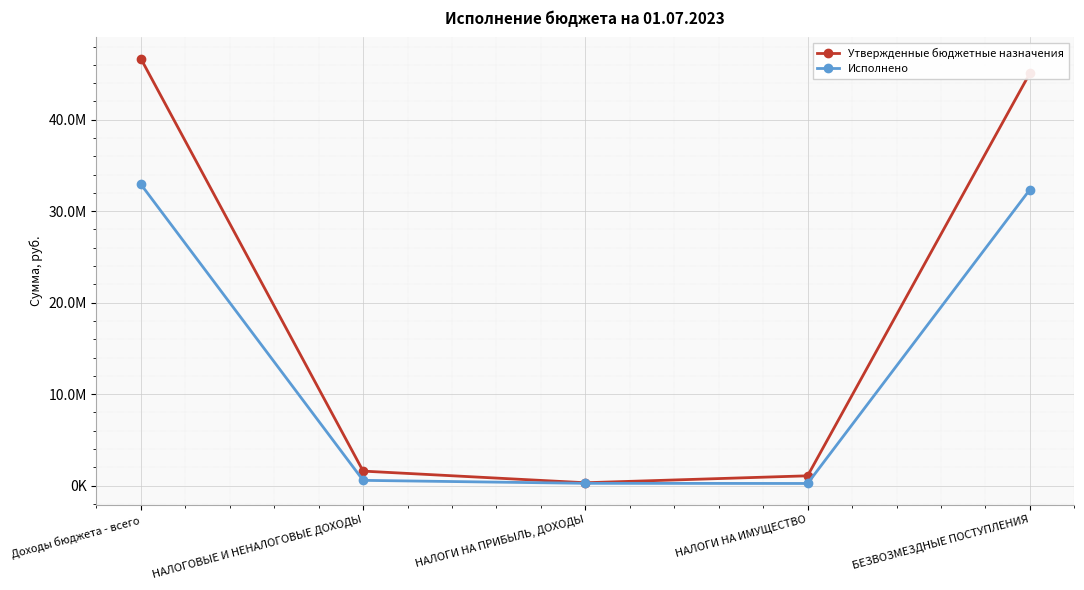

True or false: Исполнено and Утвержденные бюджетные назначения cross at least once.

False